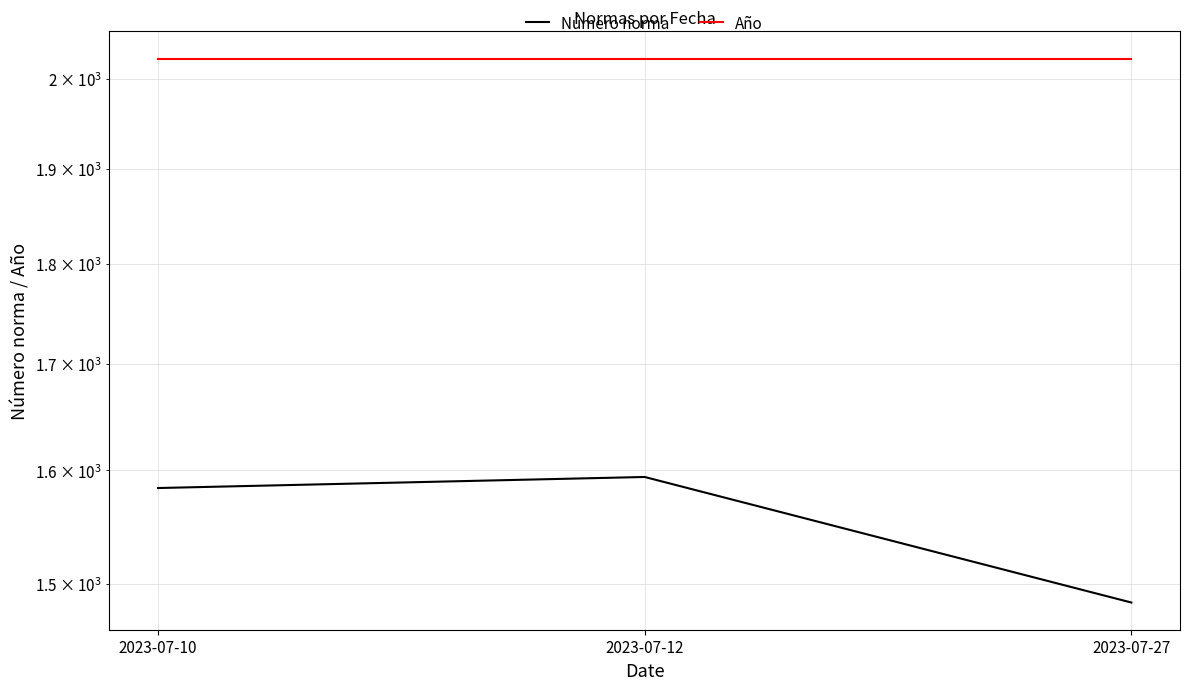

At which category is the sum across all series the highest?

2023-07-12